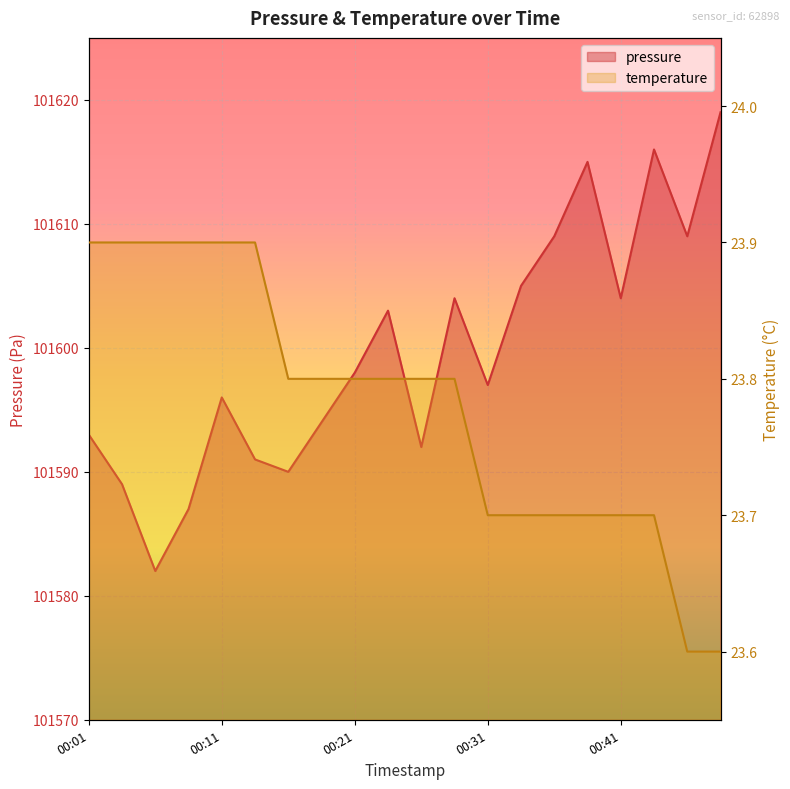

At how many categories does at least one series exceed 22195?

20